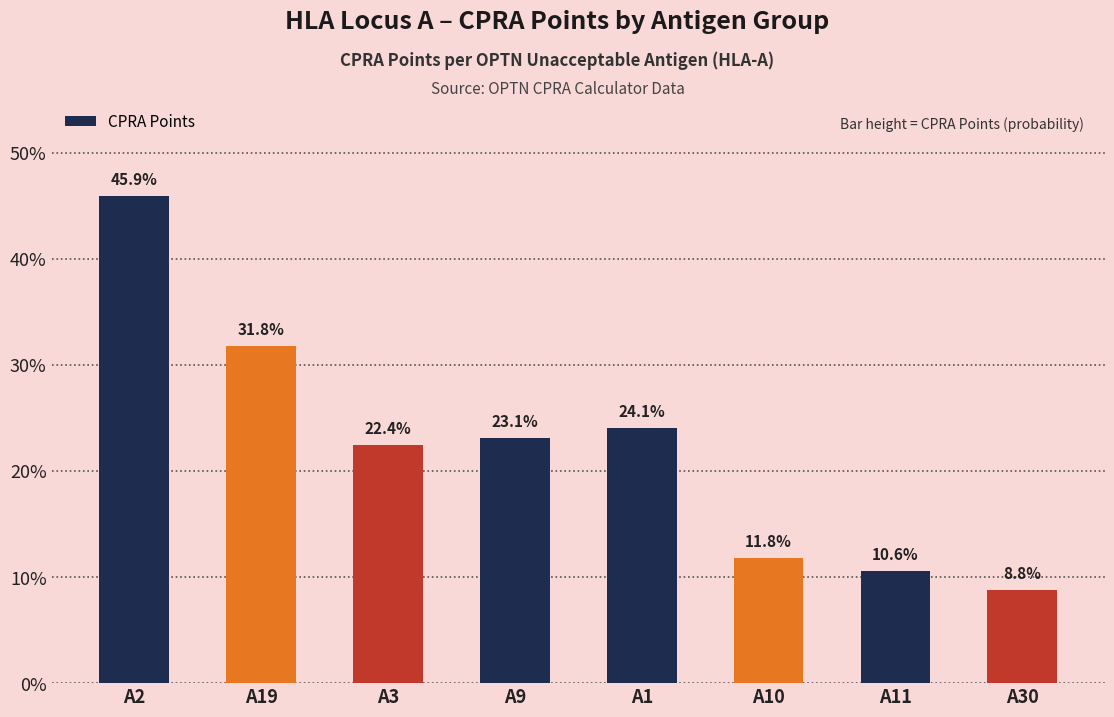

Are the bars horizontal?

No